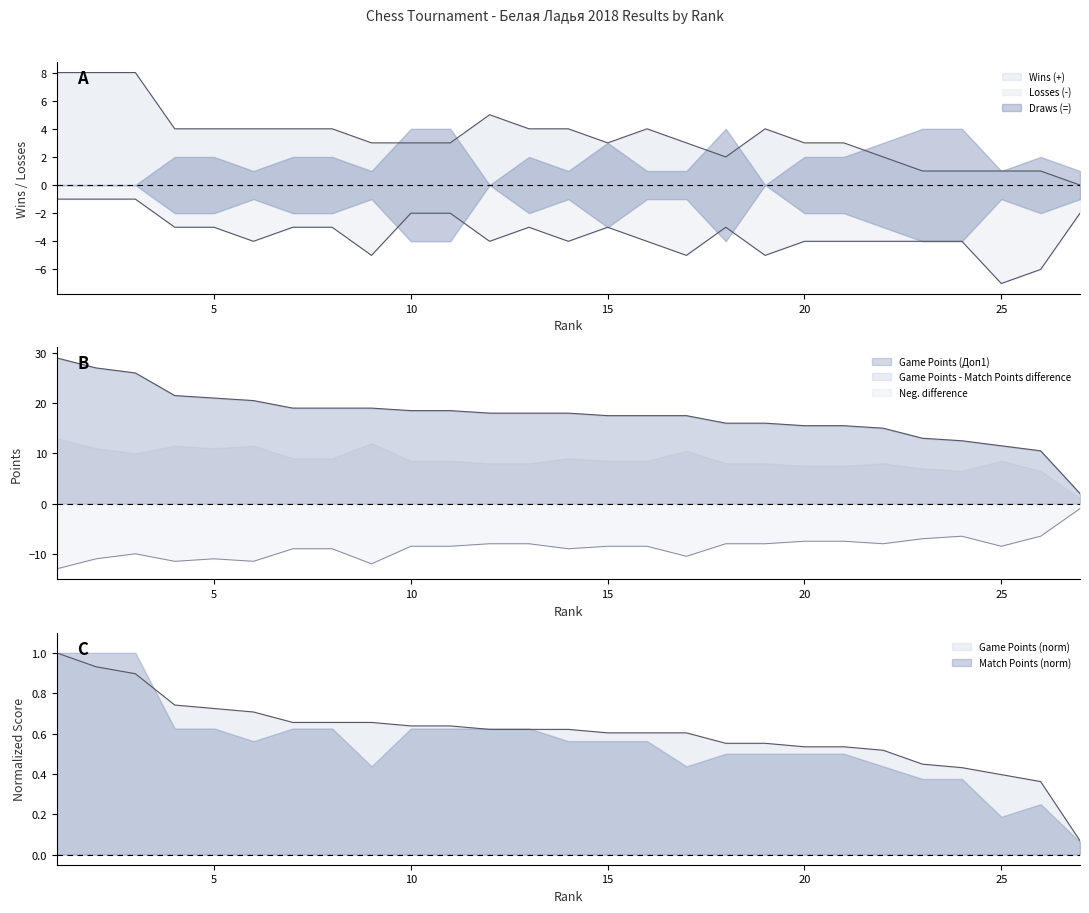

True or false: Game Points (Доп1) has a value of 19.0 at 9.

True